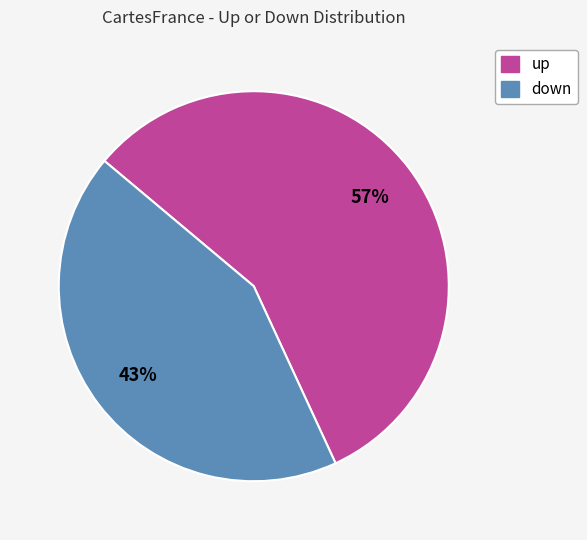

Is there any slice that represents more than half of the pie?

Yes